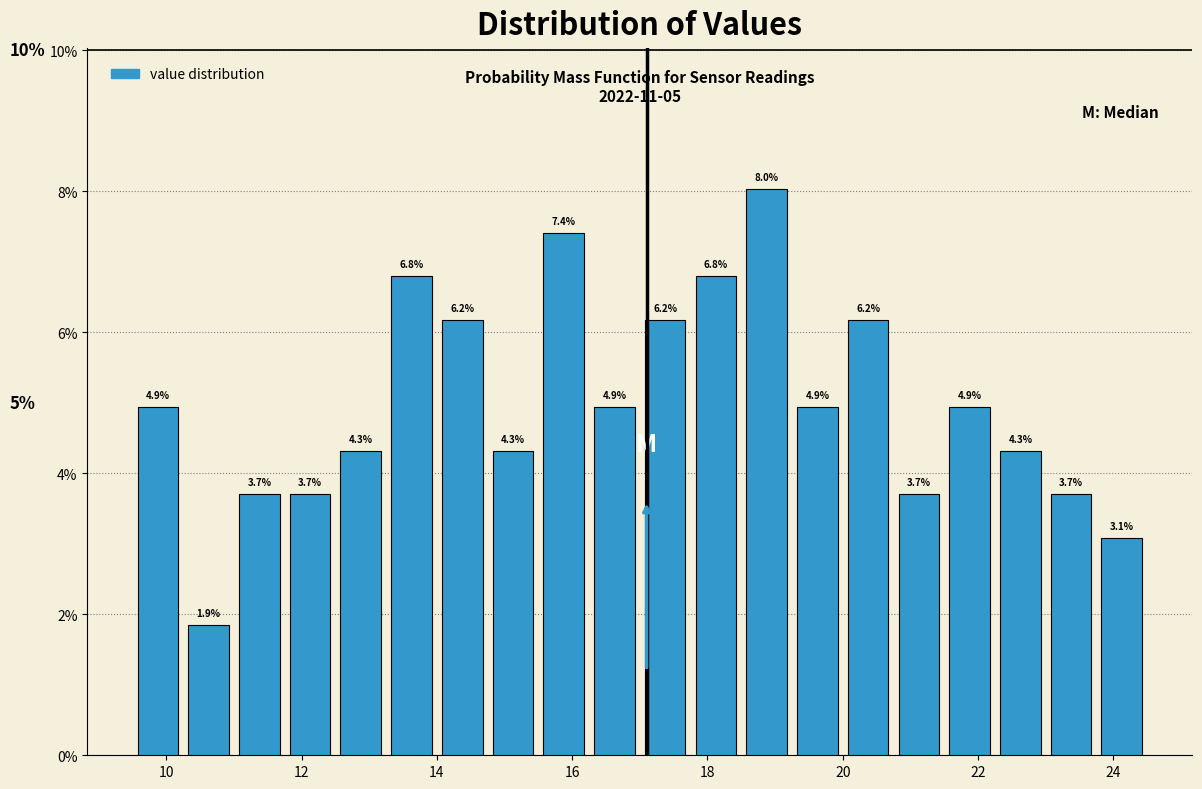

Read against the x-axis, roughly where is the centre of the tallest bar?

18.8